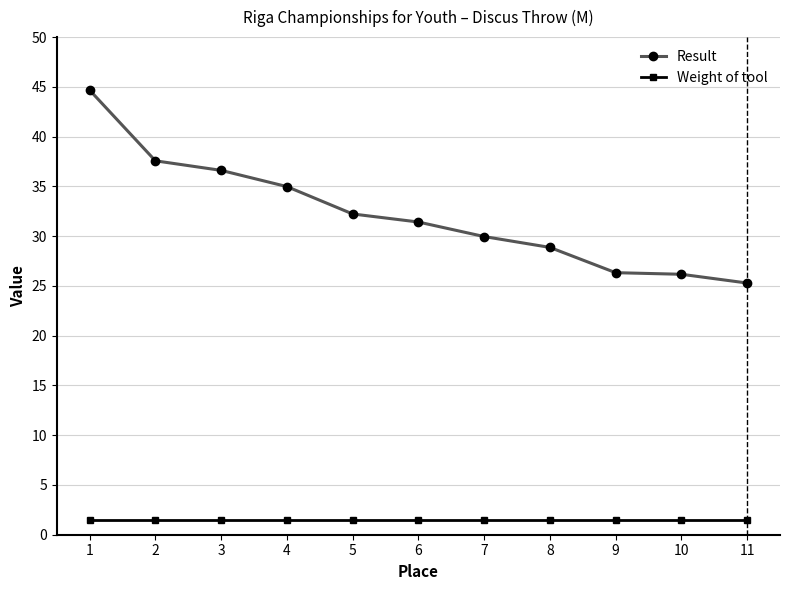

Count the number of data series in this chart.

2